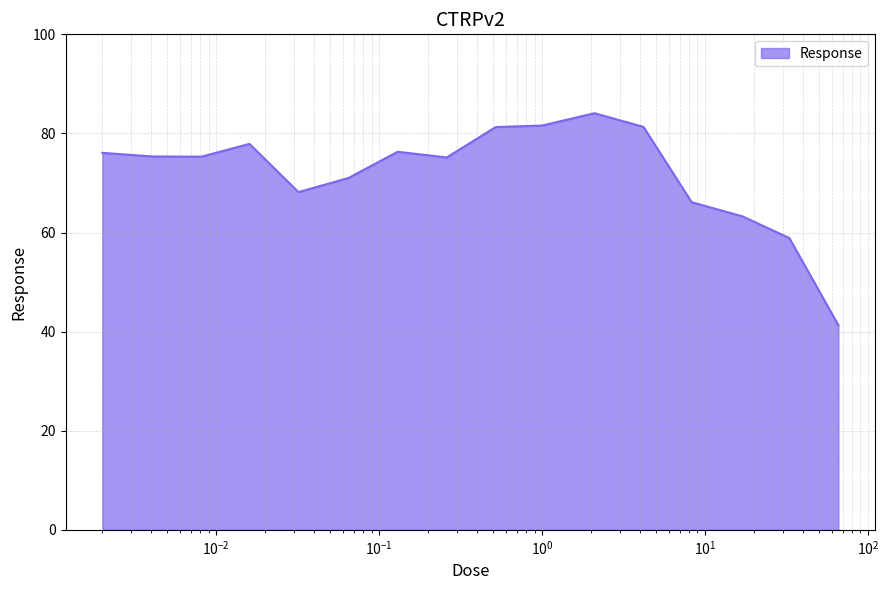

What is the difference between the second highest and minimum values?

40.3